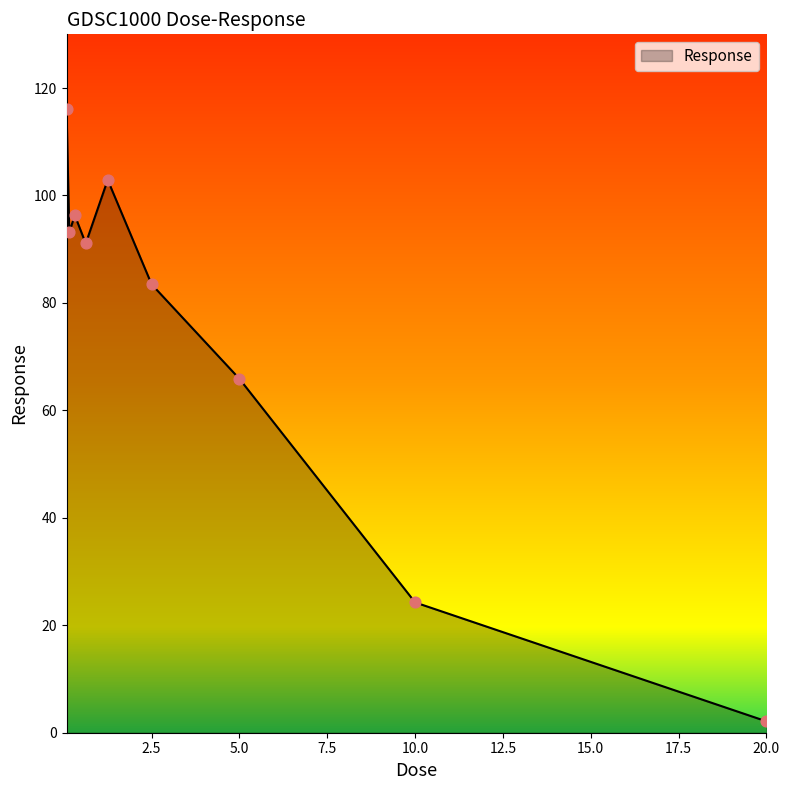

What is the greatest value displayed?

116.2